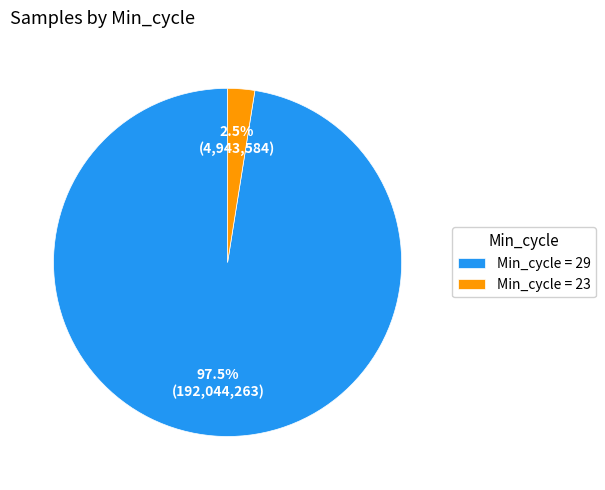

What is the smallest slice in the pie chart?

Min_cycle = 23